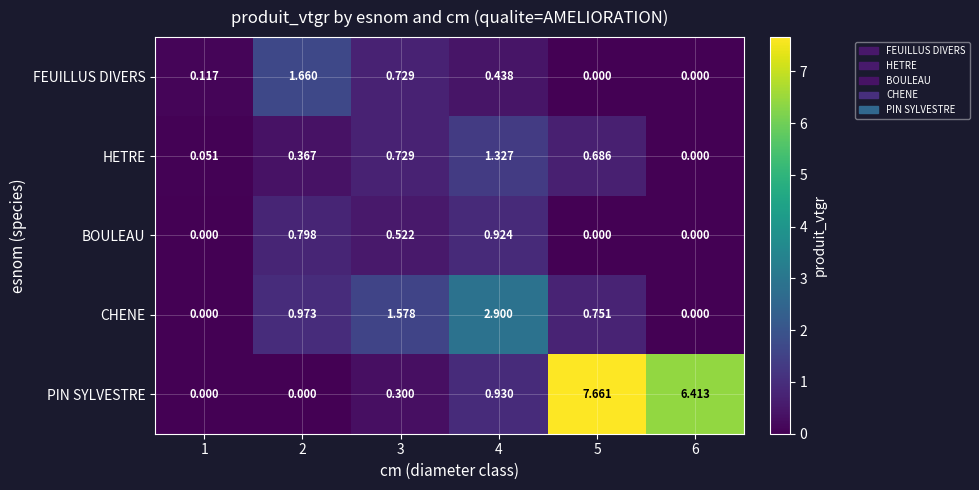

Which series has the largest total across all categories?

PIN SYLVESTRE